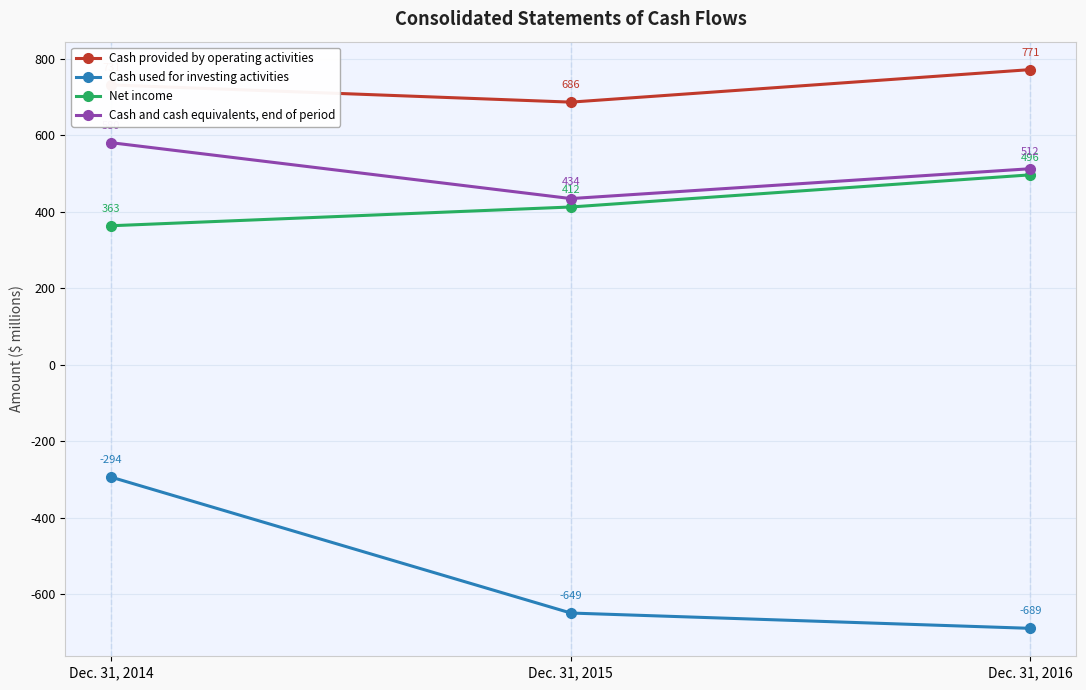

True or false: Cash provided by operating activities has a value of 771 at Dec. 31, 2016.

True